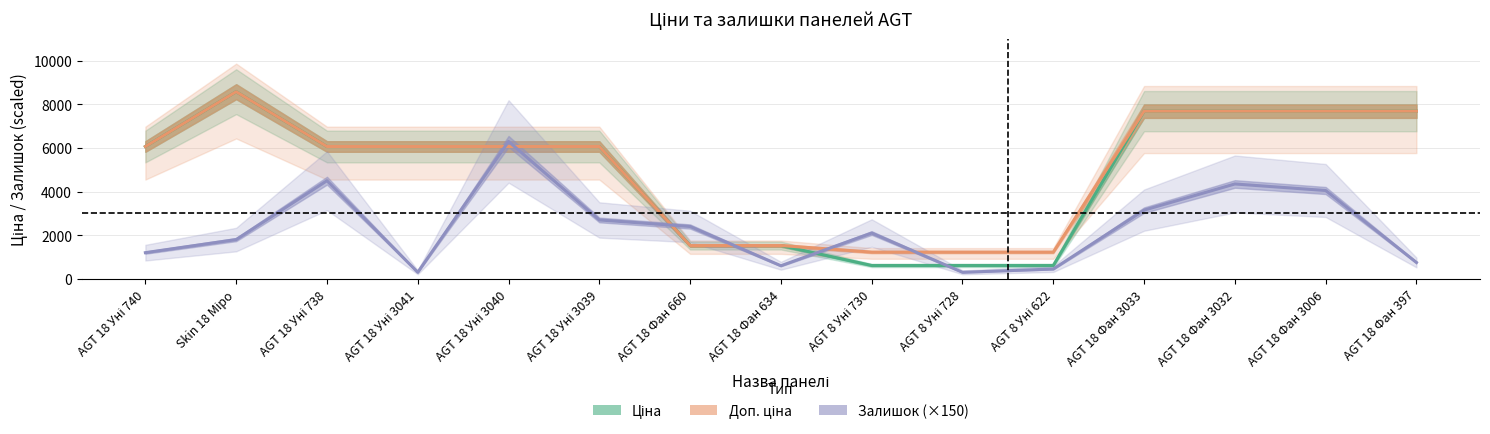

True or false: Доп. ціна and Ціна cross at least once.

False